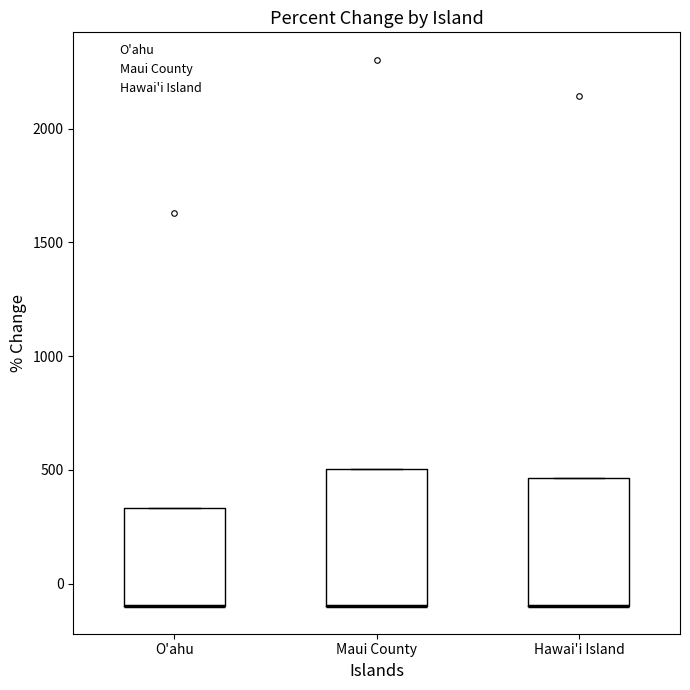

Reading left to right, transcribe this box plot: for each box, give where its median line is, the range the box spans, and where its two whiskers end, as read against the y-axis. The values are not printed on the chart, so give them approximately, as read against the axis.

O'ahu: median -100 (drawn on the box's lower edge), box -100 to 350, whiskers -100 to 350
Maui County: median -100 (drawn on the box's lower edge), box -100 to 500, whiskers -100 to 500
Hawai'i Island: median -100 (drawn on the box's lower edge), box -100 to 450, whiskers -100 to 450